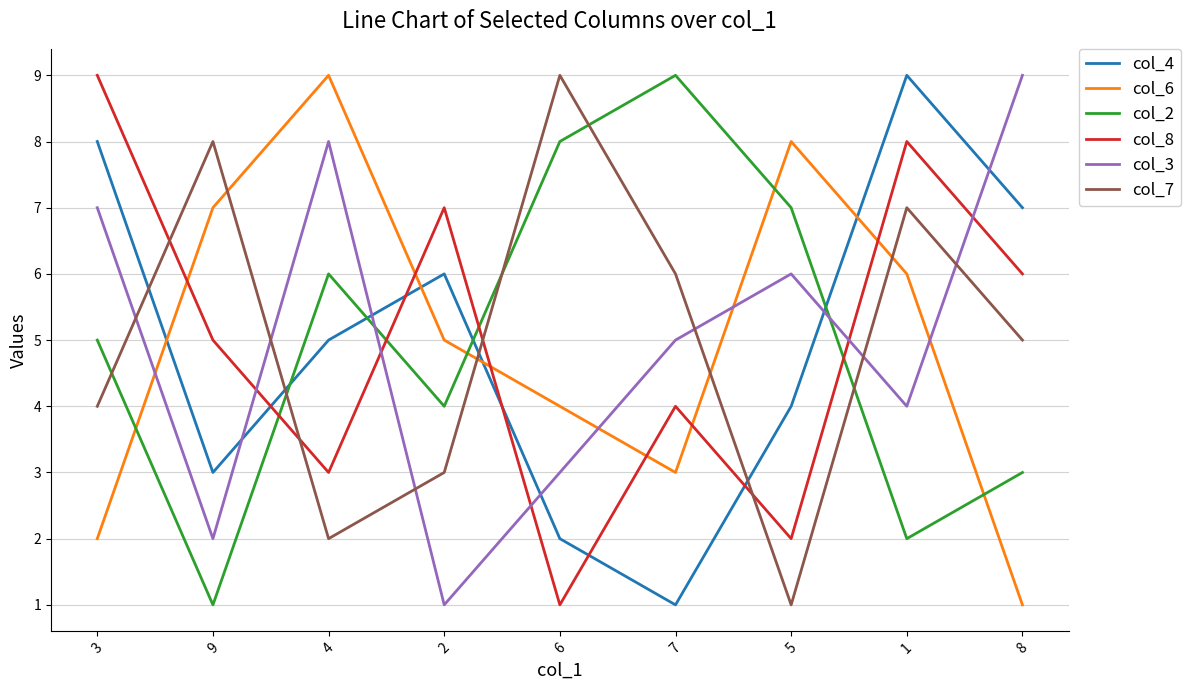

At which category is the sum across all series the highest?

1